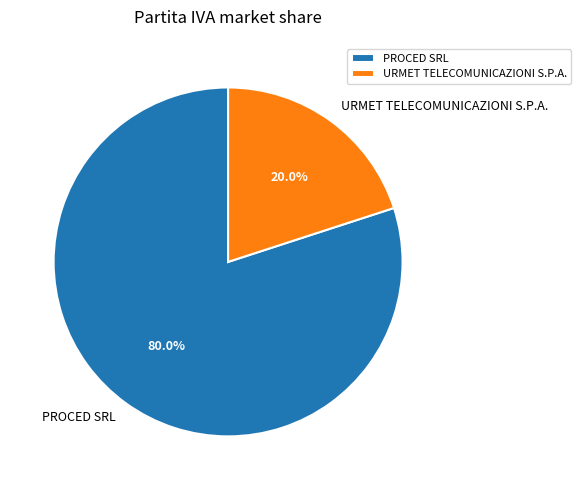

How many segments does this pie chart have?

2